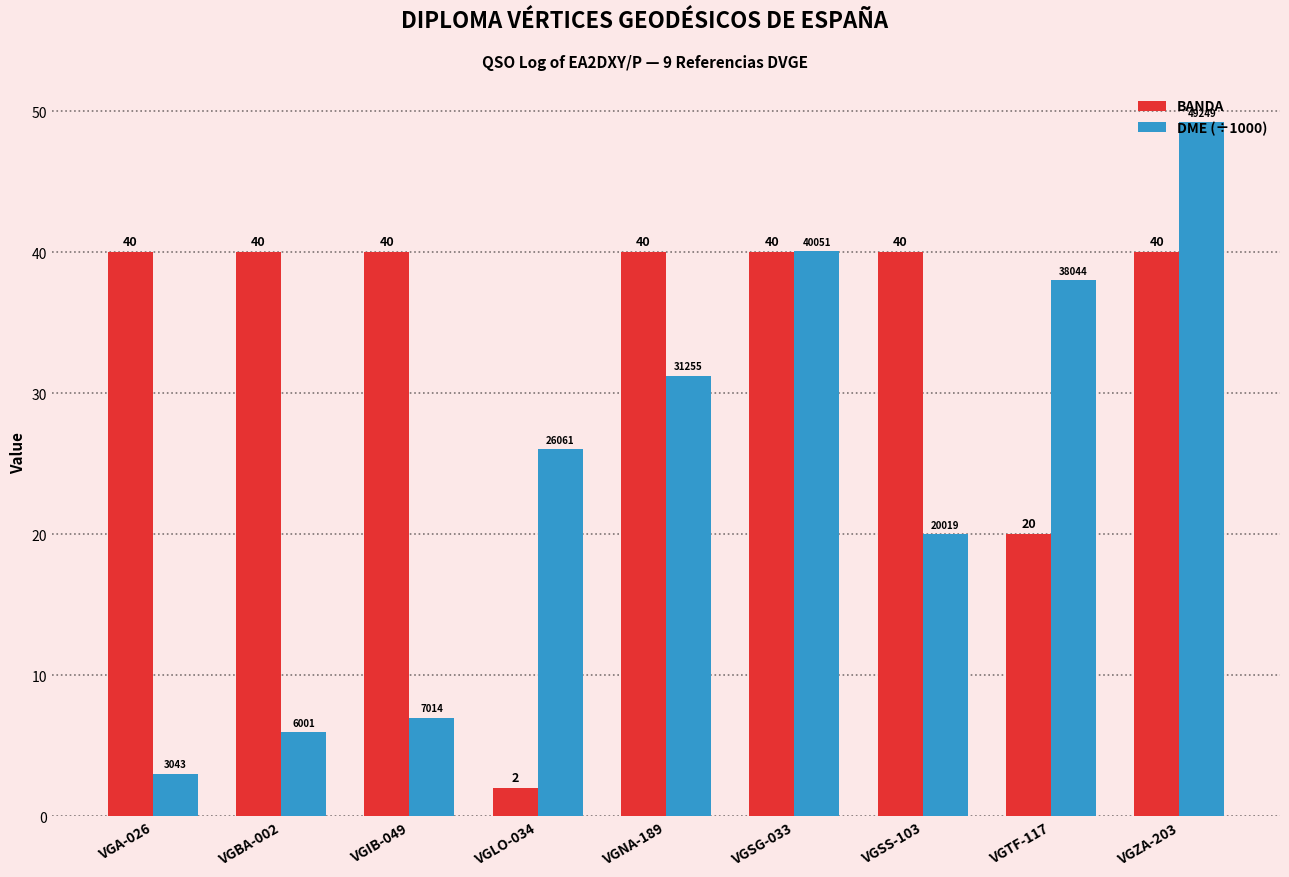

What are all the series names shown in the legend?

BANDA, DME (÷1000)